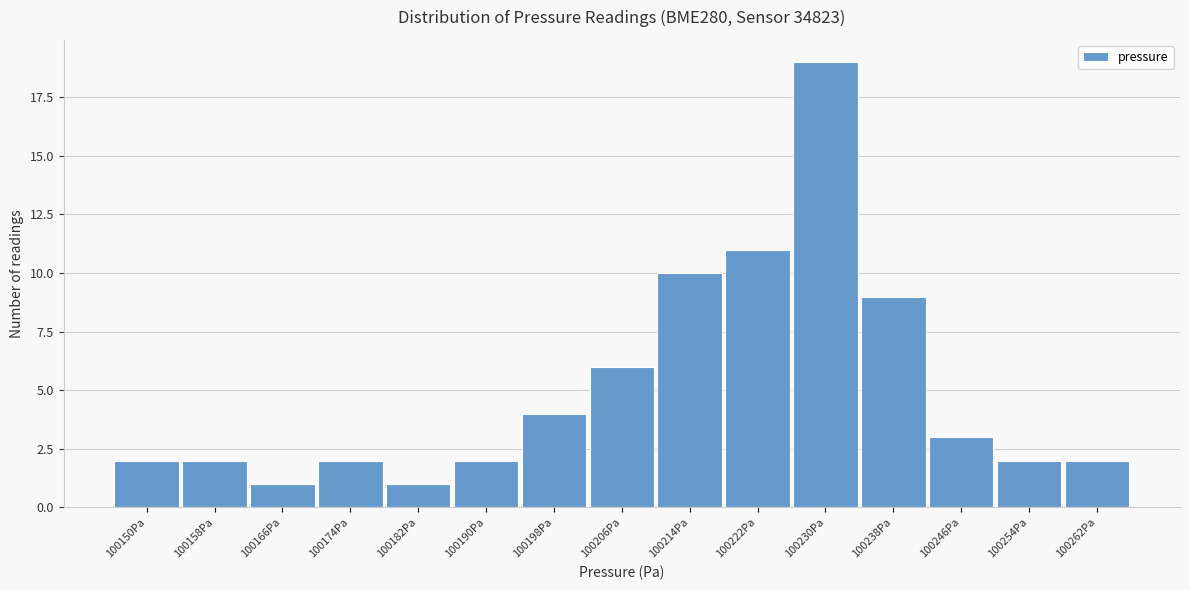

Reading left to right, extract all data points from this chart.

2	2	1	2	1	2	4	6	10	11	19	9	3	2	2